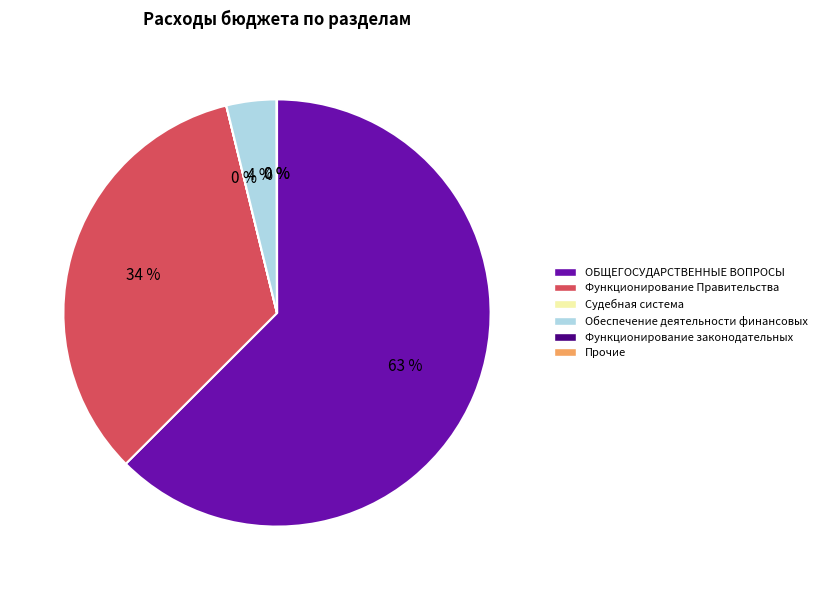

Is it true that Функционирование Правительства is 23% of the pie?

False